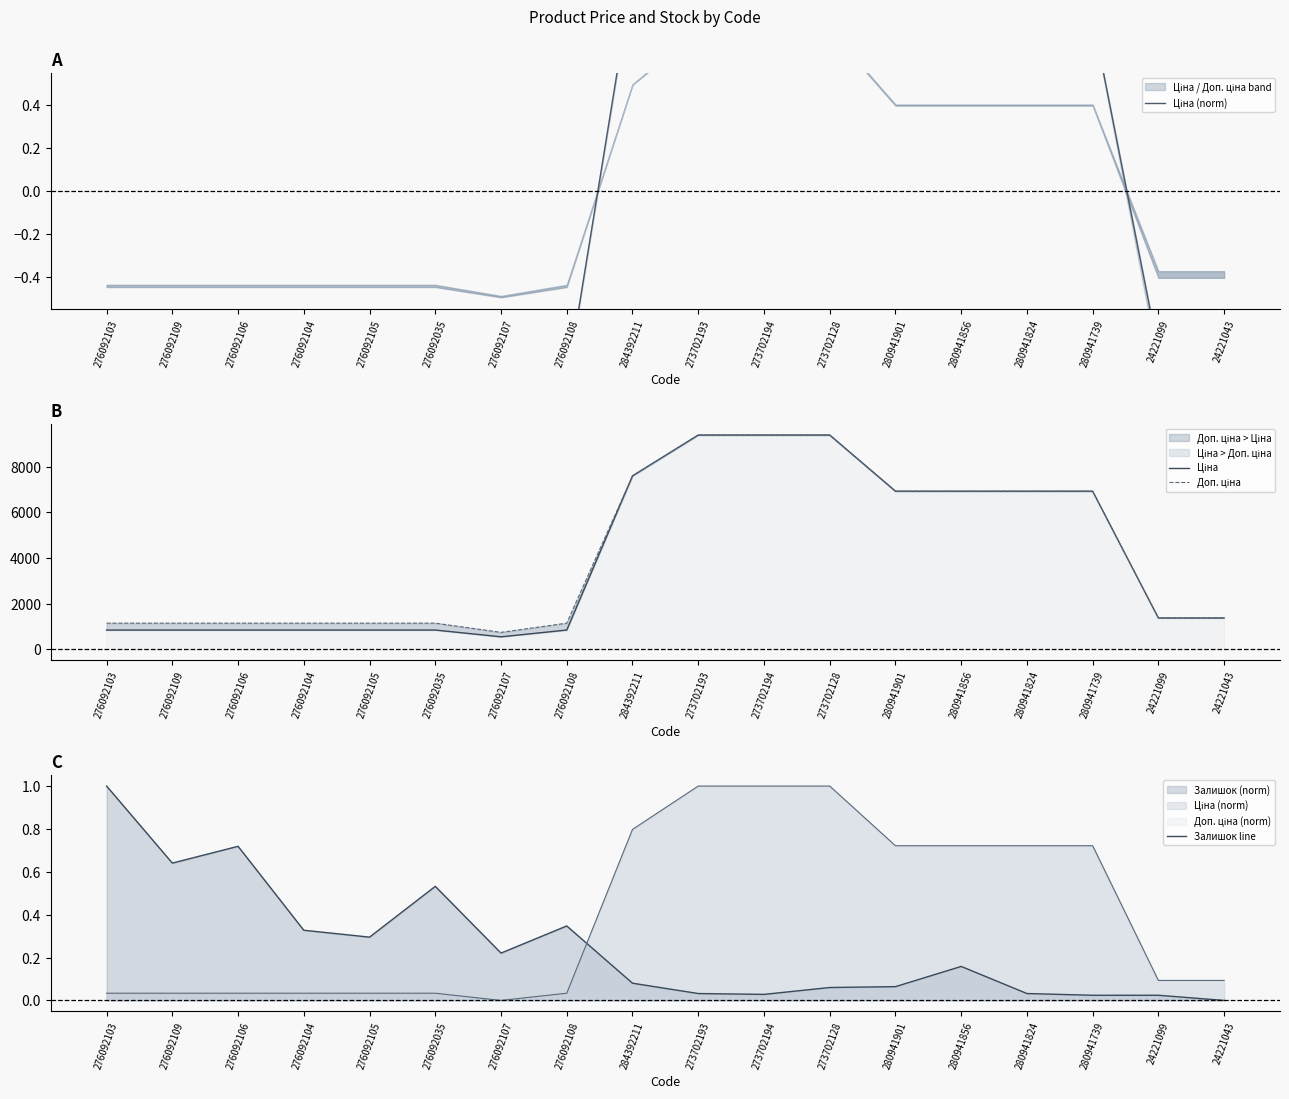

List the labels in order of Доп. ціна value, largest first.

273702193, 273702194, 273702128, 284392211, 280941901, 280941856, 280941824, 280941739, 24221099, 24221043, 276092103, 276092109, 276092106, 276092104, 276092105, 276092035, 276092108, 276092107